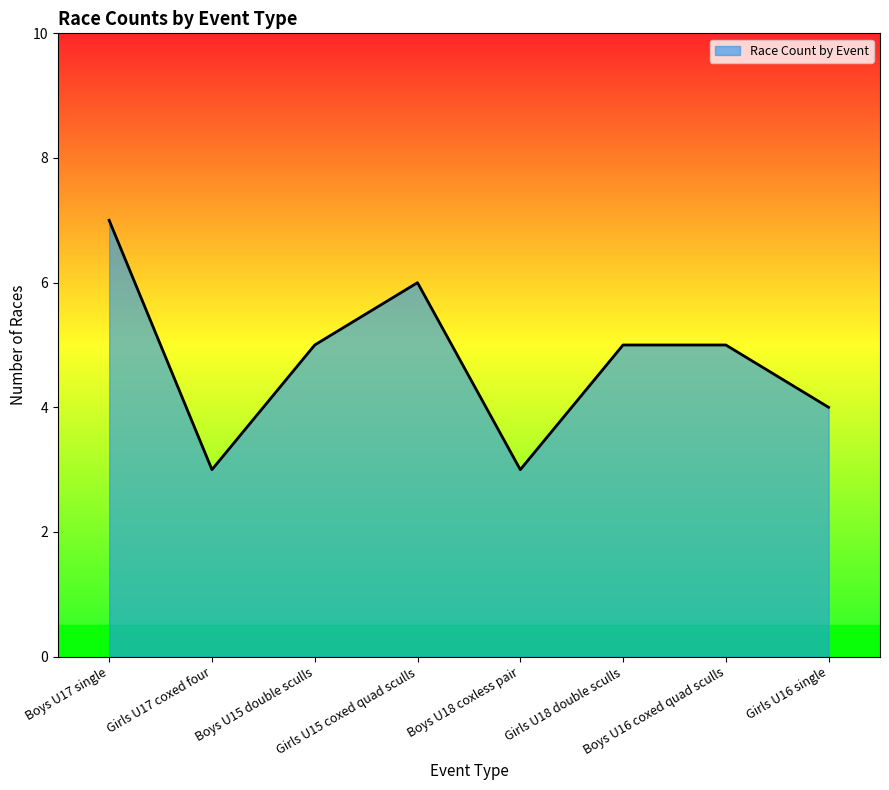

How many distinct data groups are displayed?

1